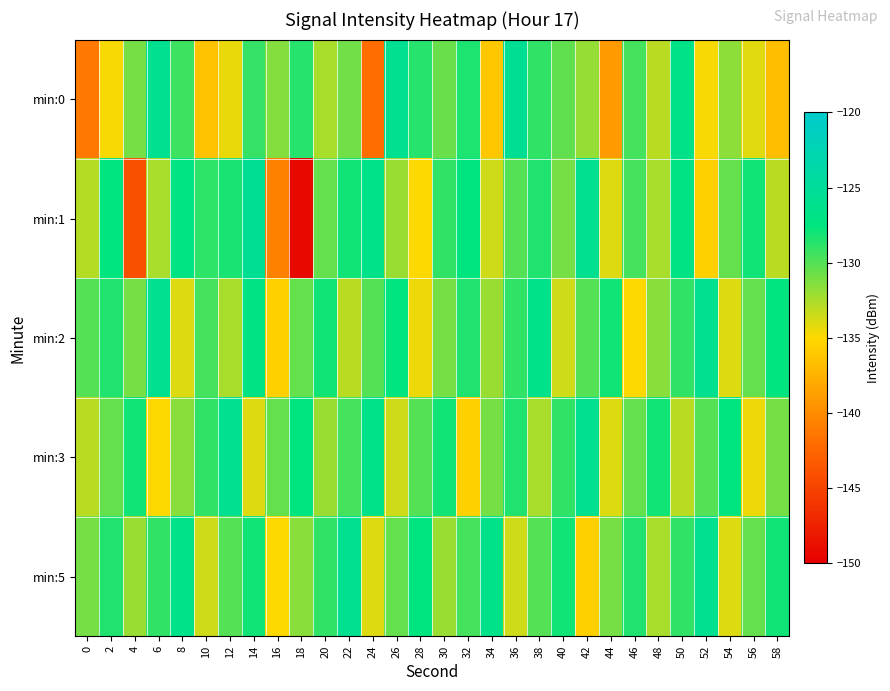

Between 38 and 52, which series saw the biggest shift?

min:1